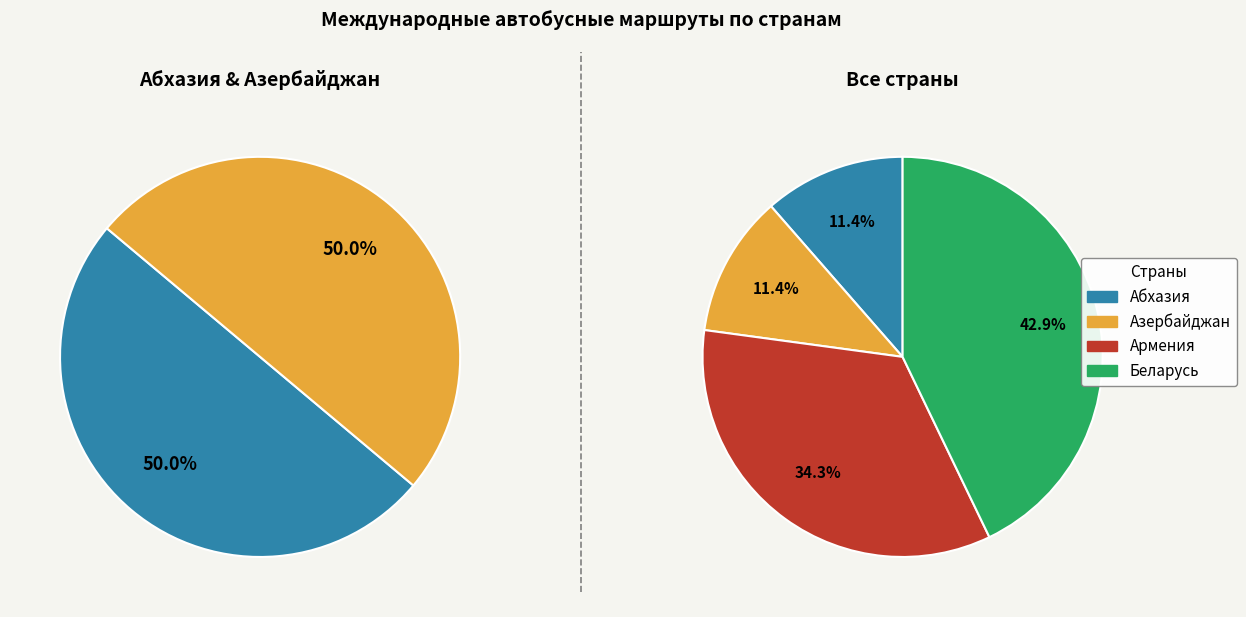

Count the number of slices in the pie.

4